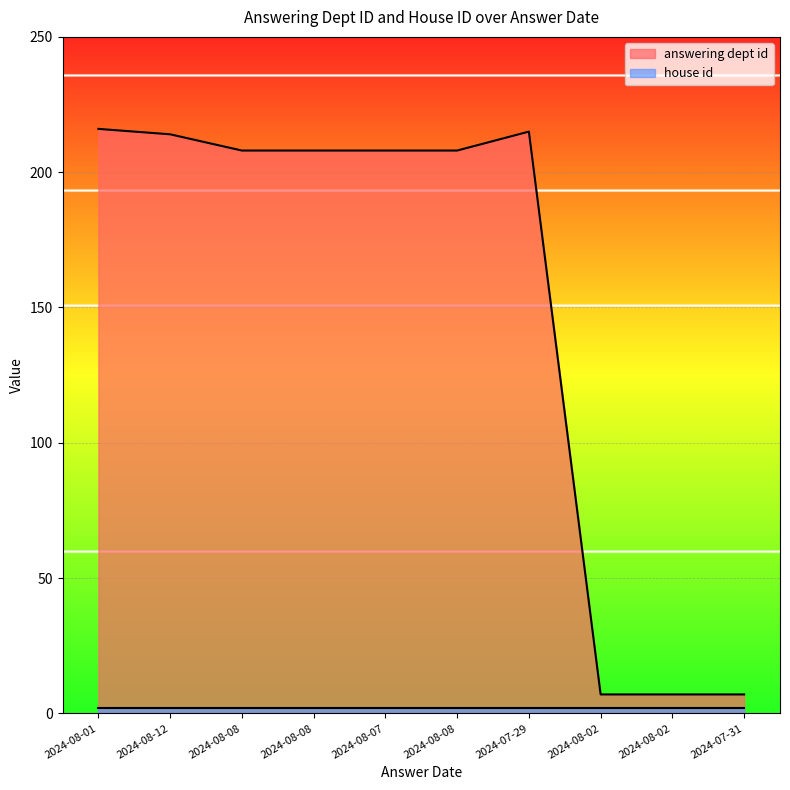

True or false: the data shows 4 at 2024-08-02.

False